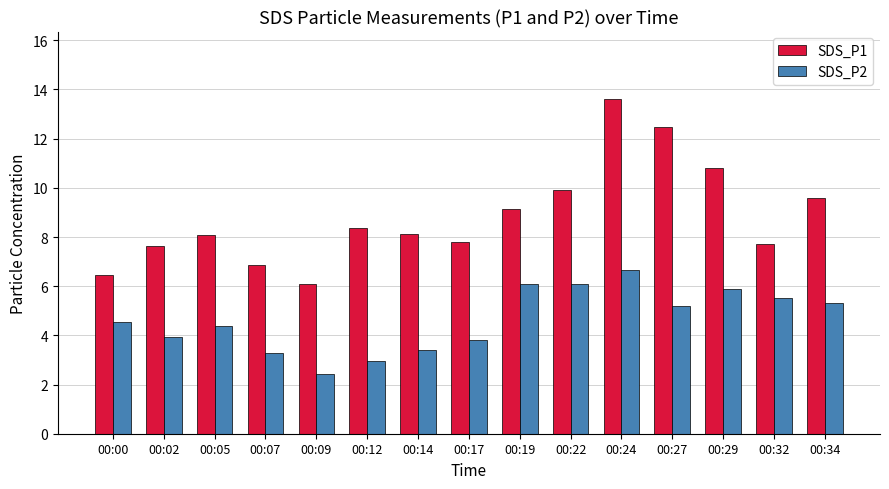

What is the total value across all series at 00:02?

11.6